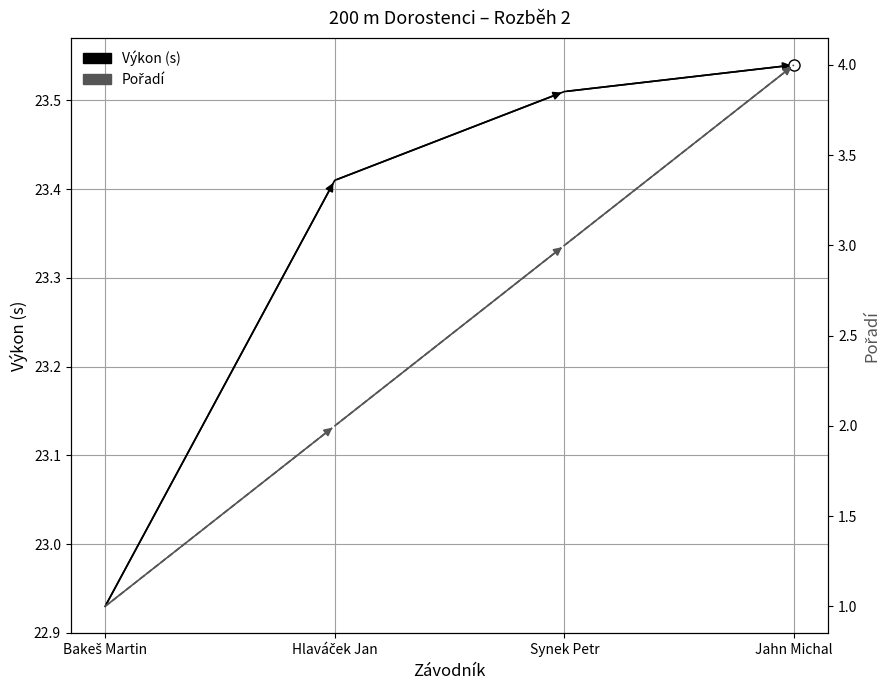

True or false: Pořadí and Výkon (s) cross at least once.

False